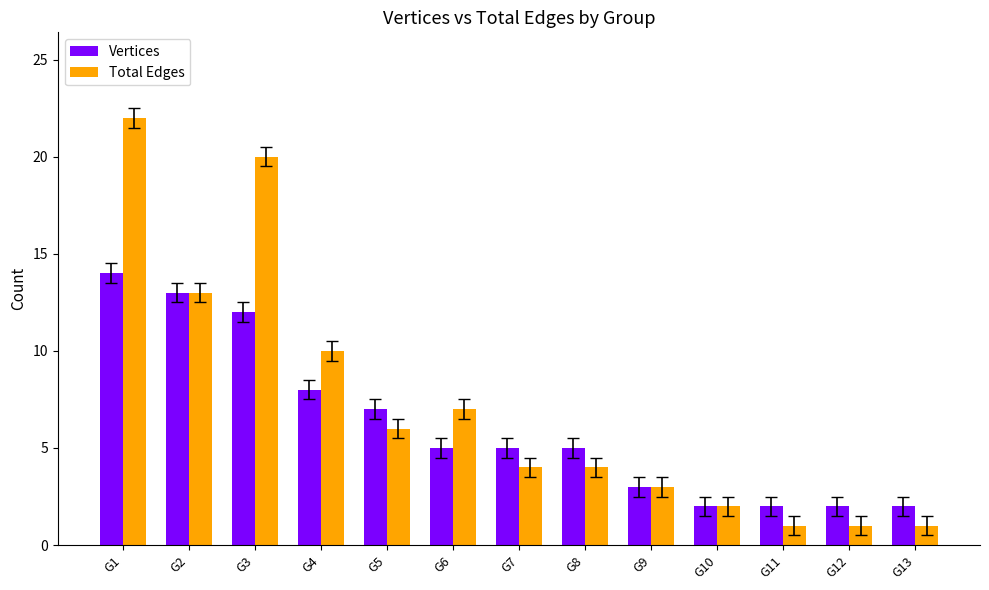

How many series are shown in this chart?

2